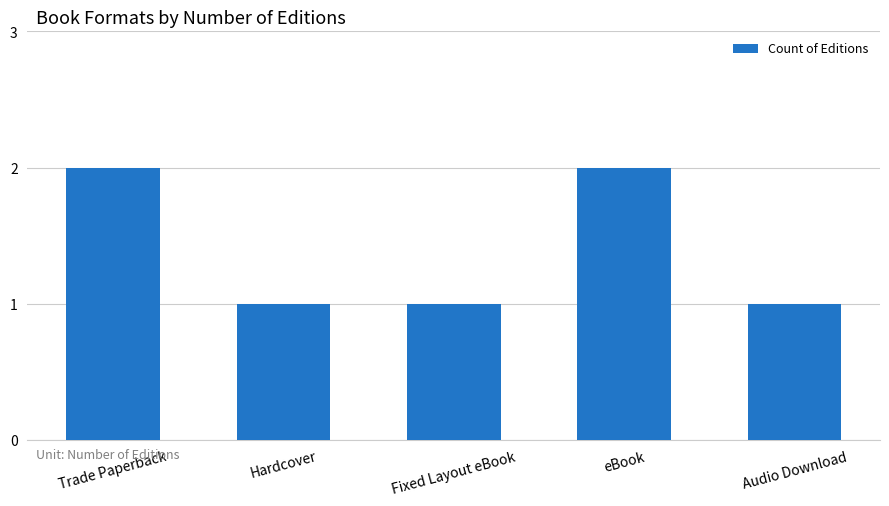

What is the average value?

1